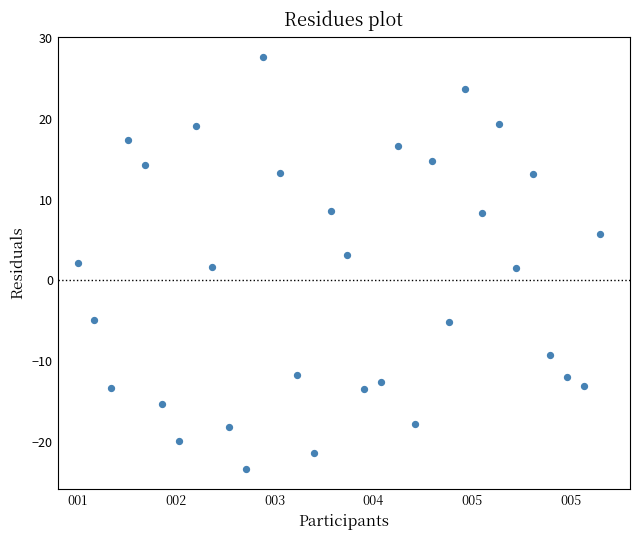

What is the range of X values (max minus min)?

5.3